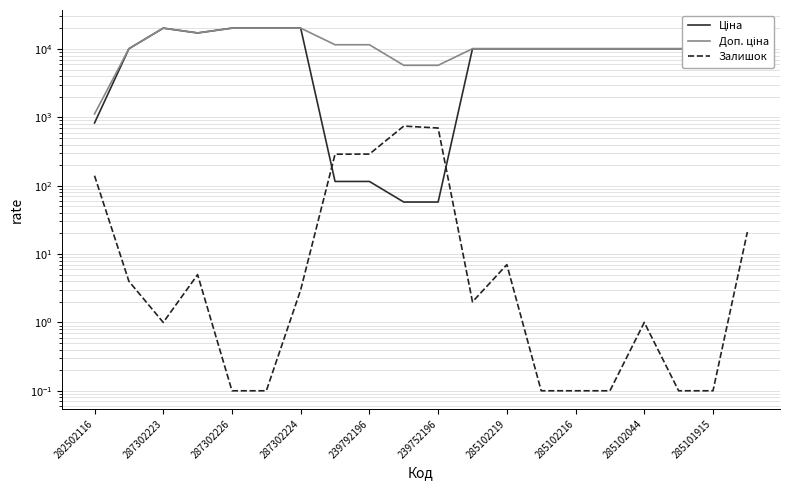

What is the difference between the second highest and second lowest values in the Доп. ціна series?

14417.0